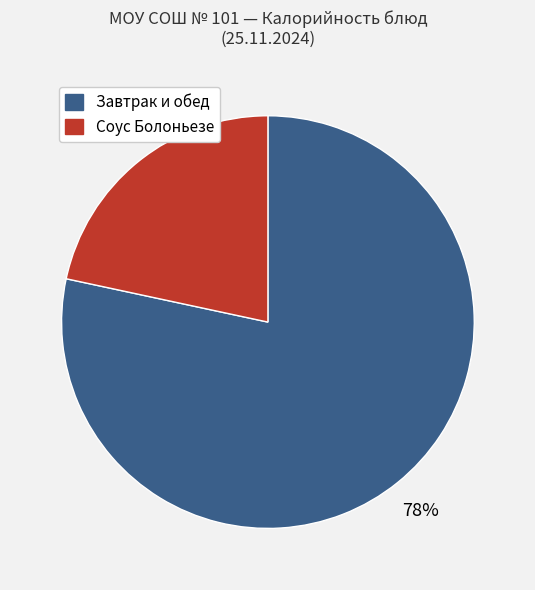

To the nearest percent, what is the average slice percentage?

50%